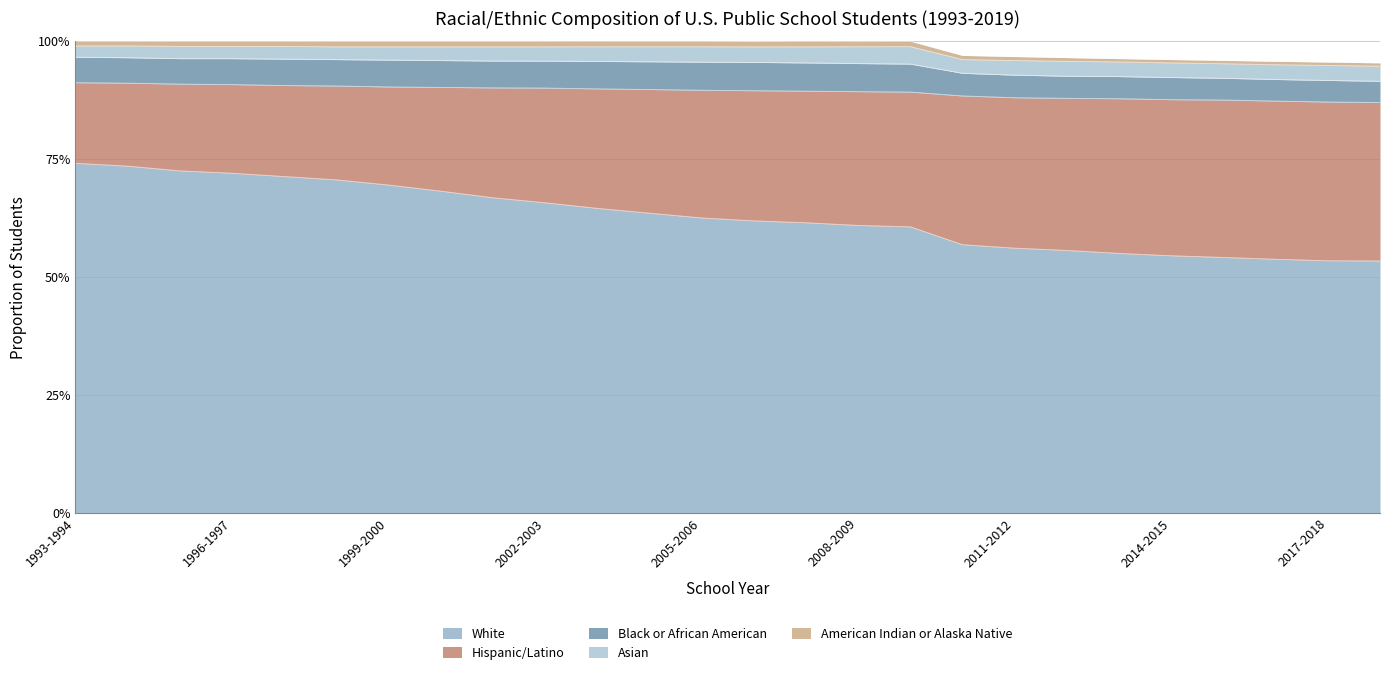

The value of Hispanic/Latino at 2016-2017 is 0.5. True or false?

False